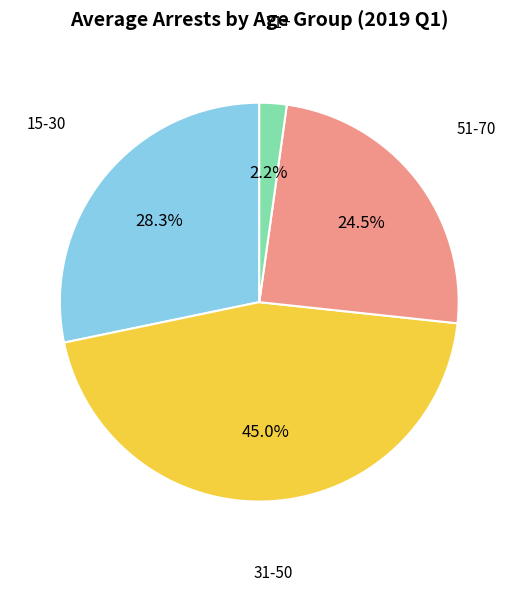

Which slice is the smallest?

71+